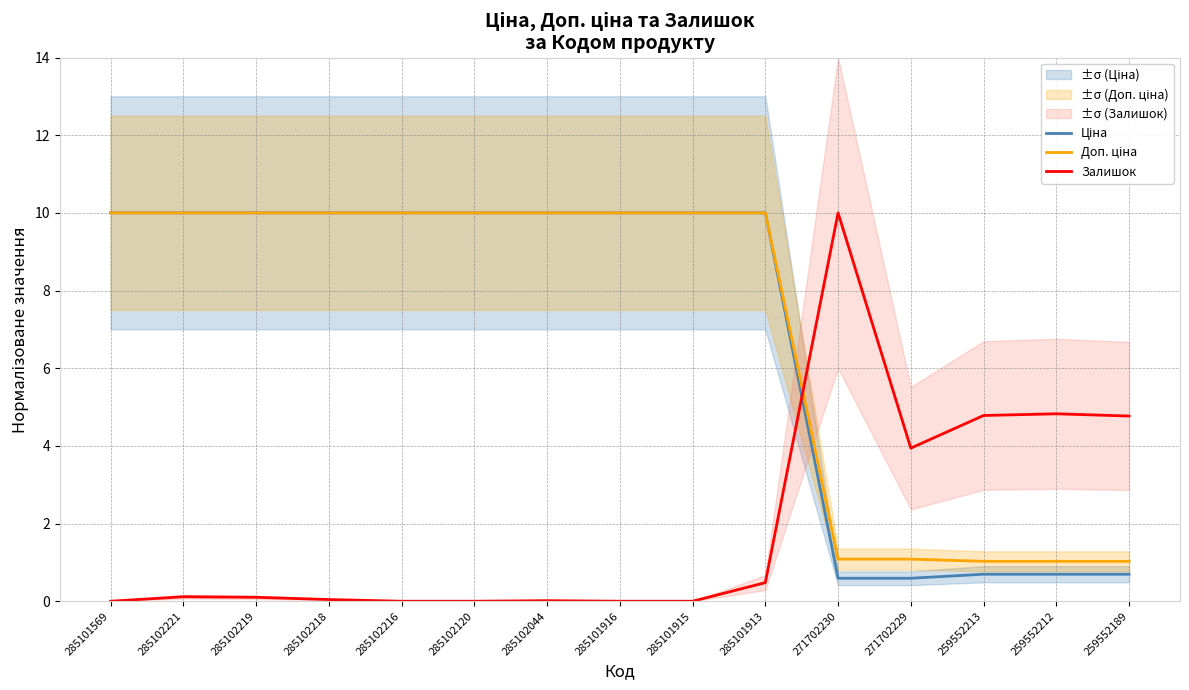

What position from the left is 271702230?

11